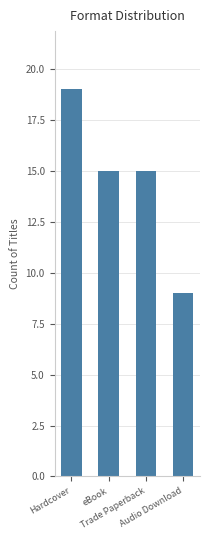

What is the sum of the values at Audio Download and Hardcover?

28